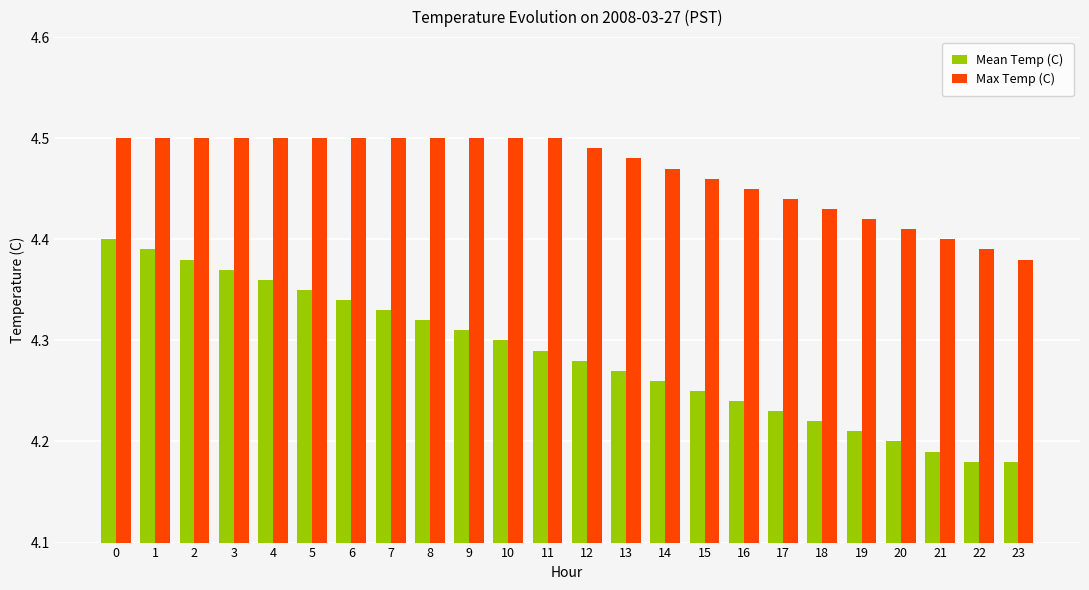

How many series are shown in this chart?

2